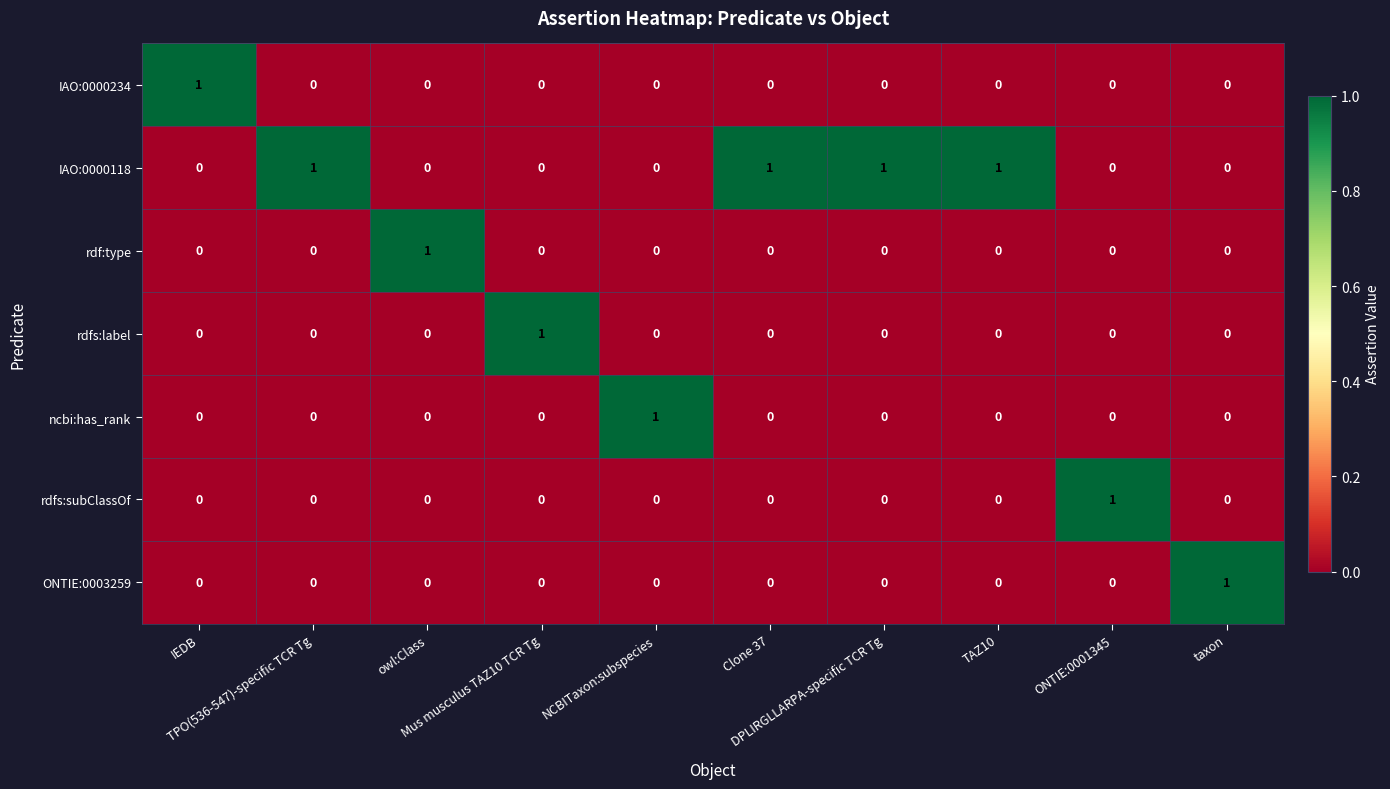

Count the ONTIE:0003259 values in the range 0 to 1.

10